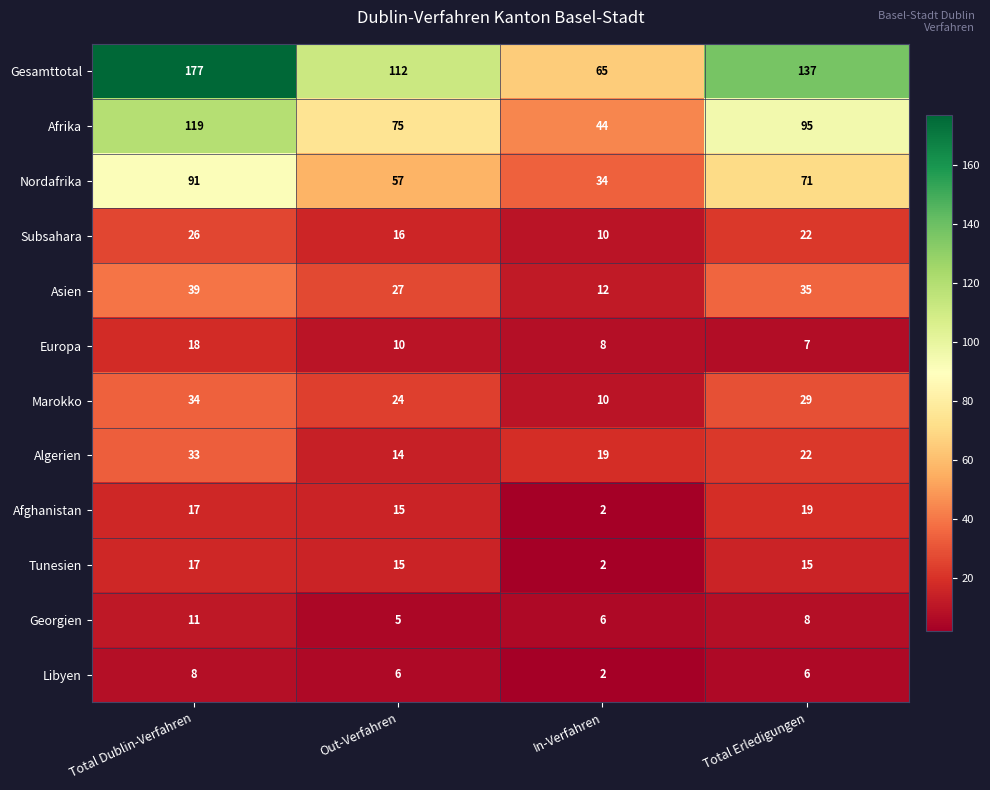

At which category does the chart reach its peak across all series?

Total Dublin-Verfahren